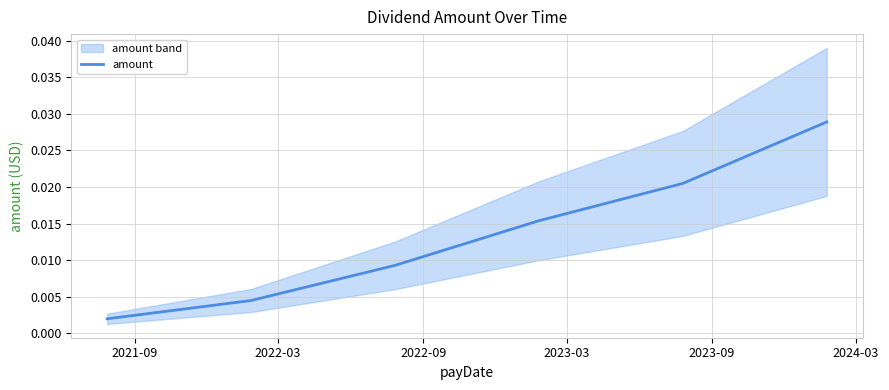

Rank the categories by value from highest to lowest.

2024-03, 2023-09, 2023-03, 2022-09, 2022-03, 2021-09